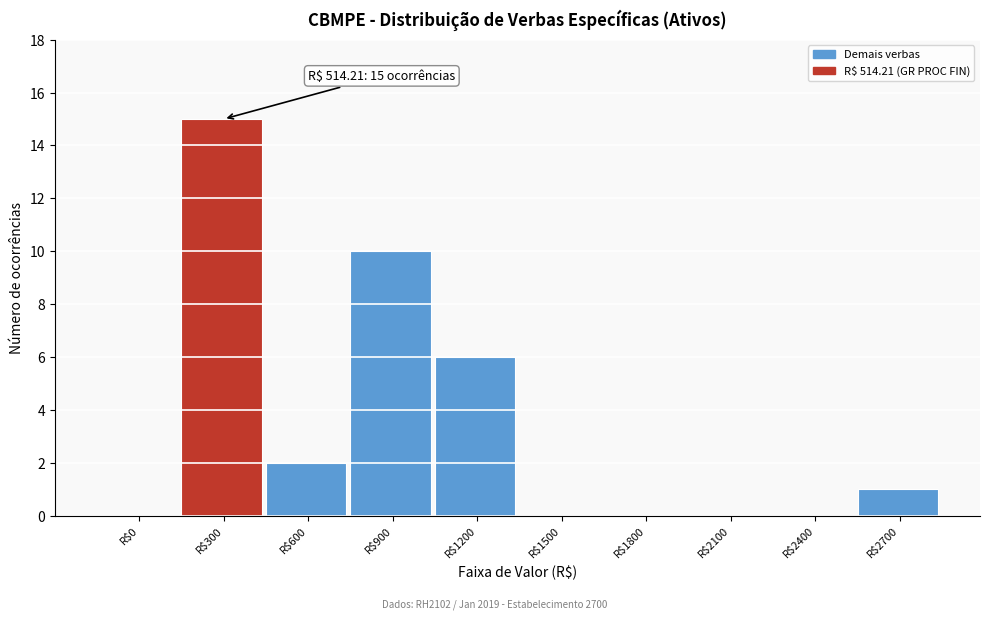

True or false: the data shows -7 at R$2100.

False